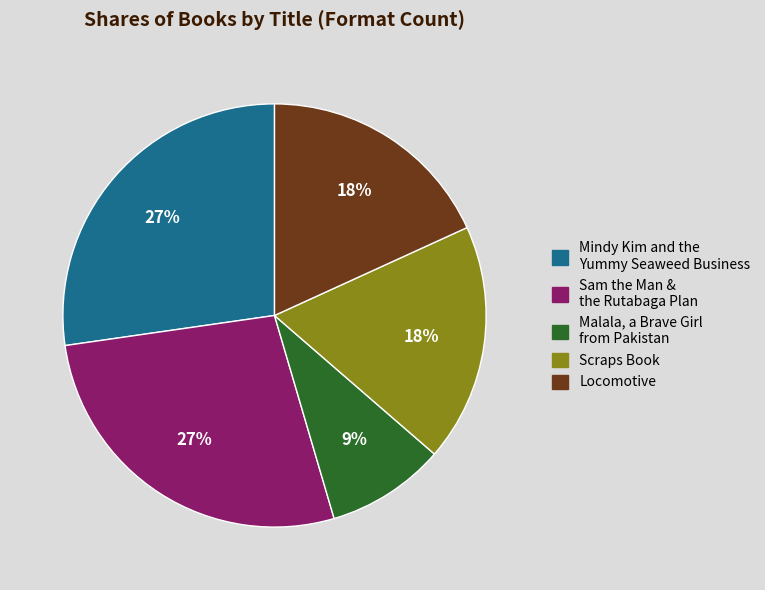

To the nearest percent, what is the difference between the largest and smallest slice percentages?

18%